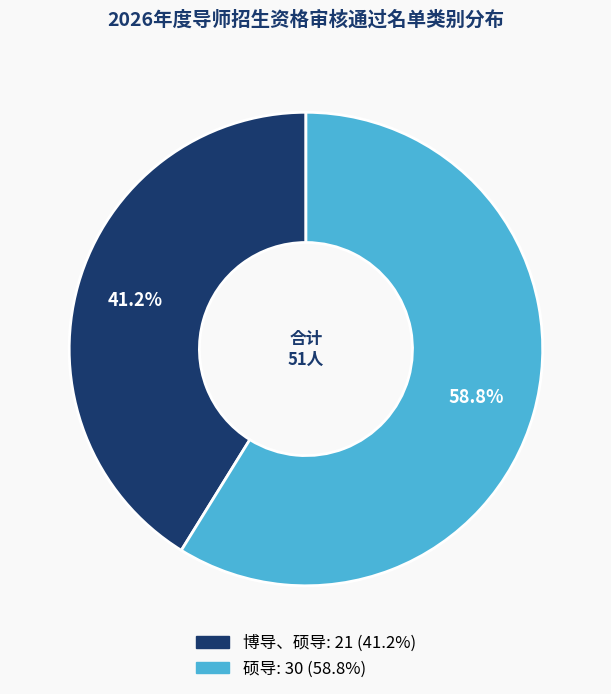

Does 博导、硕导 account for over 50% of the chart?

No